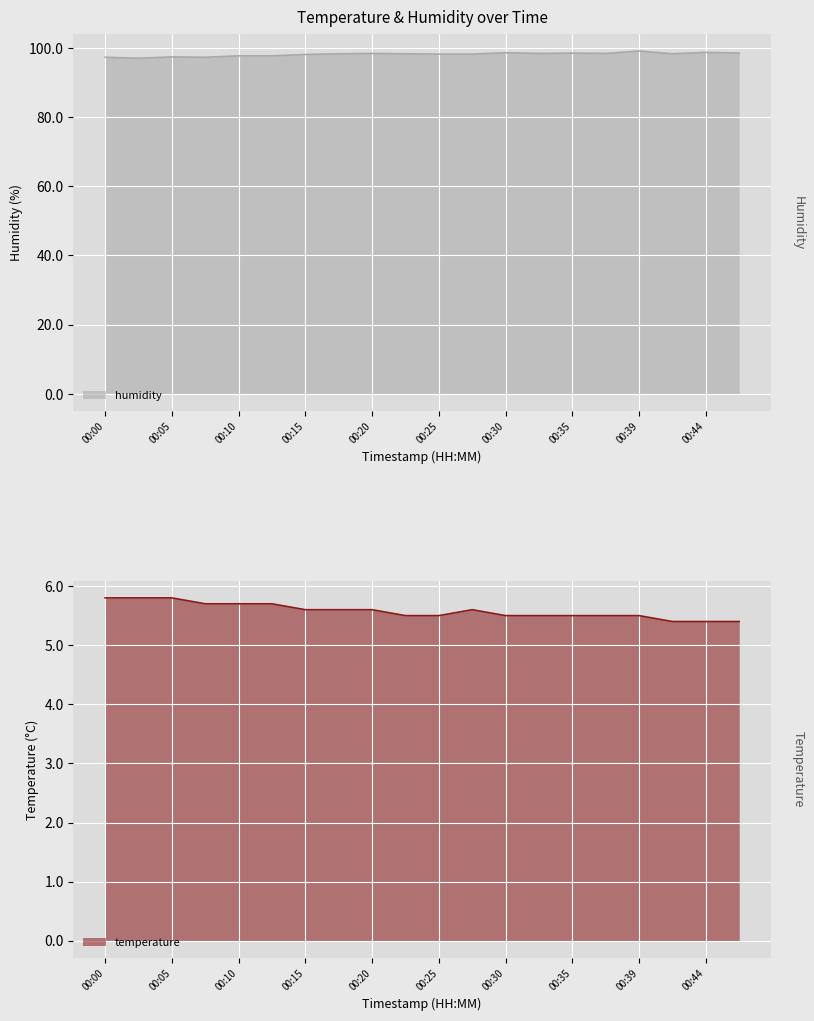

What is the sum of all humidity values?

1962.4